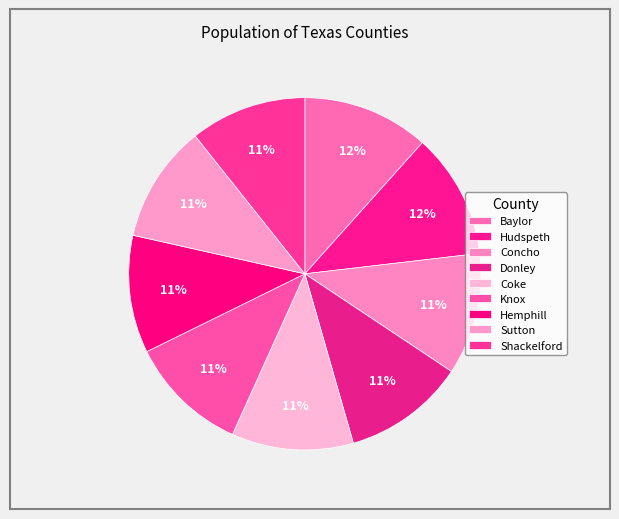

Count the number of slices in the pie.

9